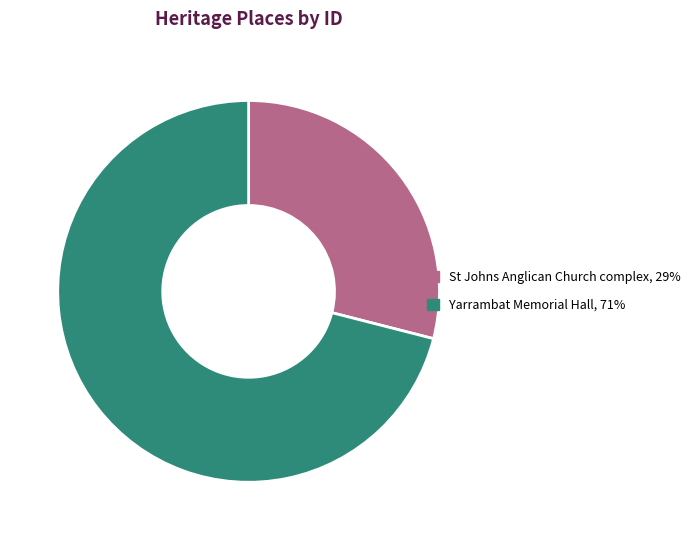

Which slice represents more than half of the pie?

Yarrambat Memorial Hall